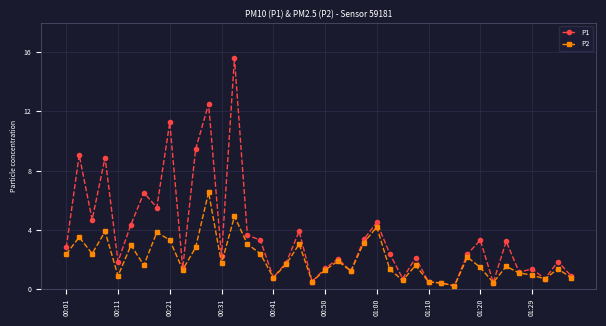

What is the greatest value displayed?

15.6